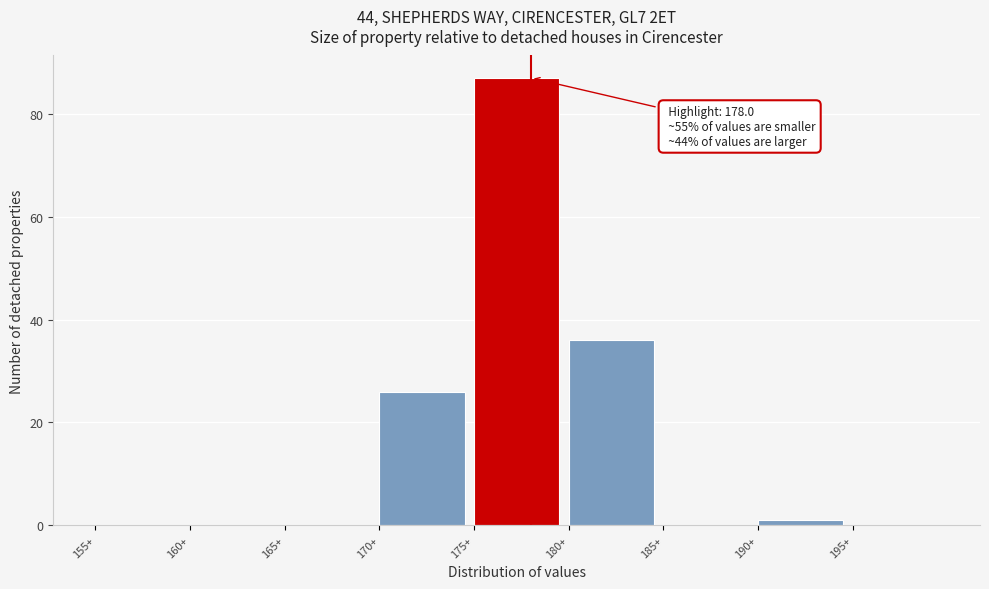

Over which range of the x-axis is the bar tallest?

175 to 180